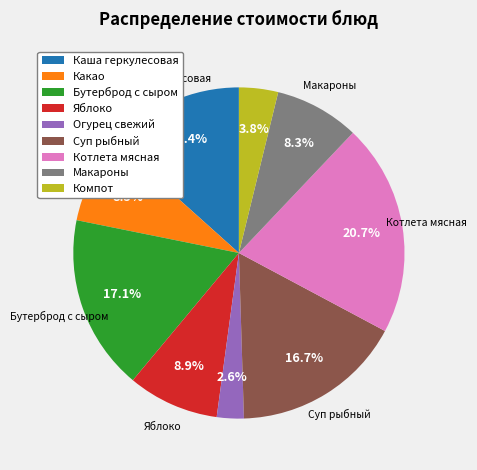

Approximately how many times larger is the value at Макароны compared to Бутерброд с сыром?

0.5